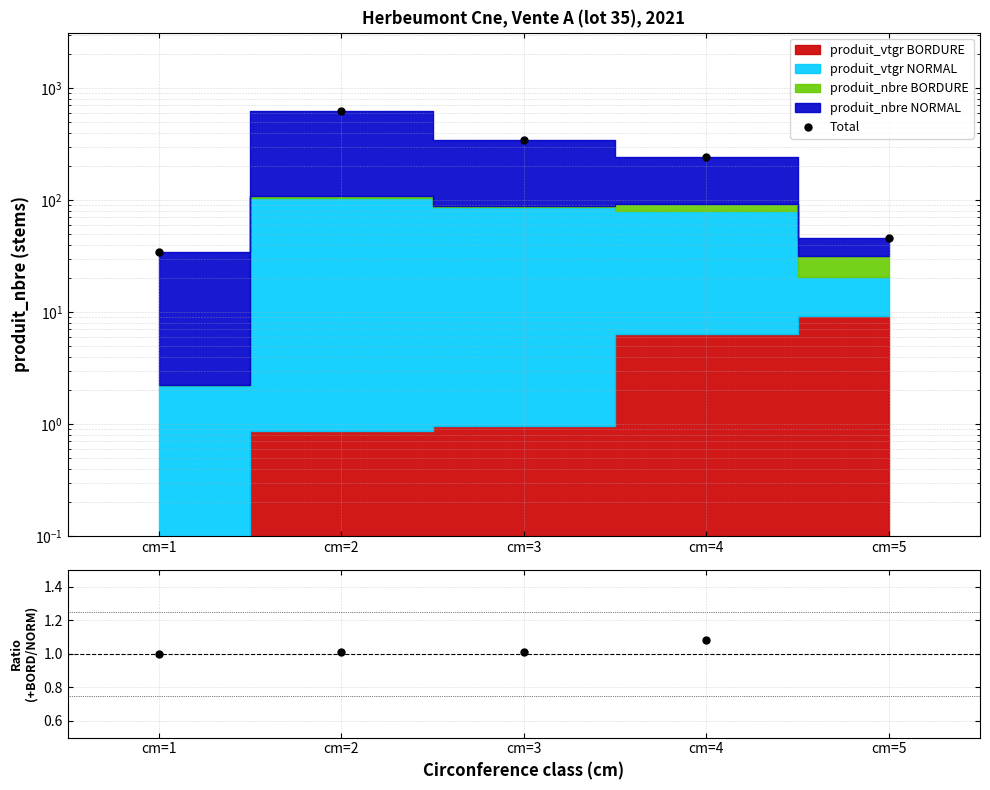

True or false: (NORMAL+BORDURE)/NORMAL and Total intersect in this chart.

False